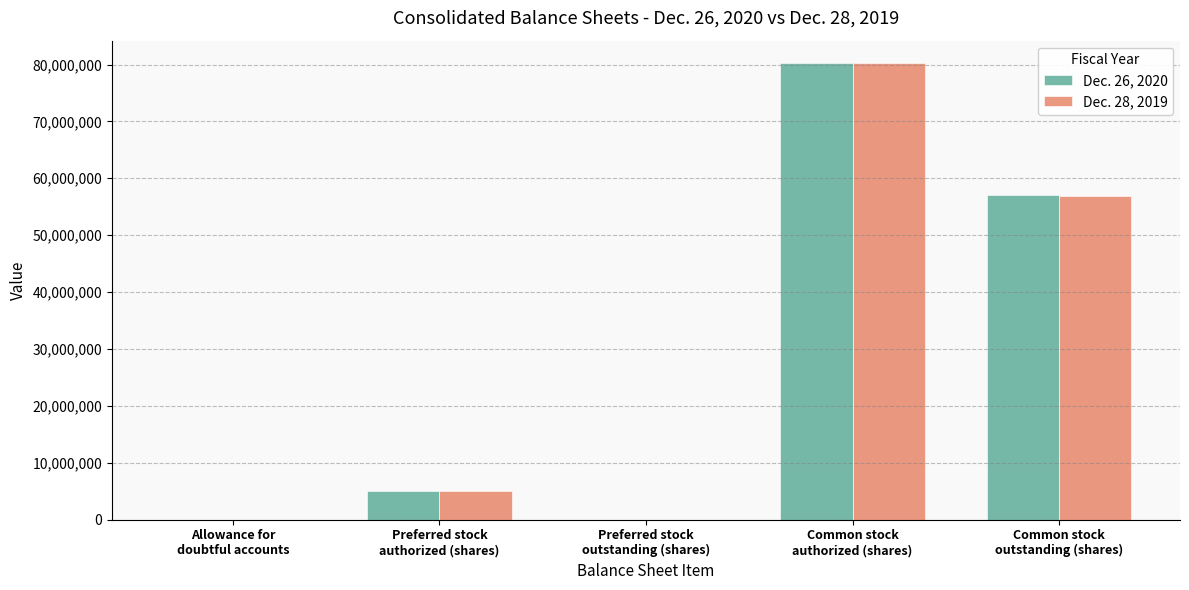

What is the average value of the Dec. 28, 2019 series?

28426604